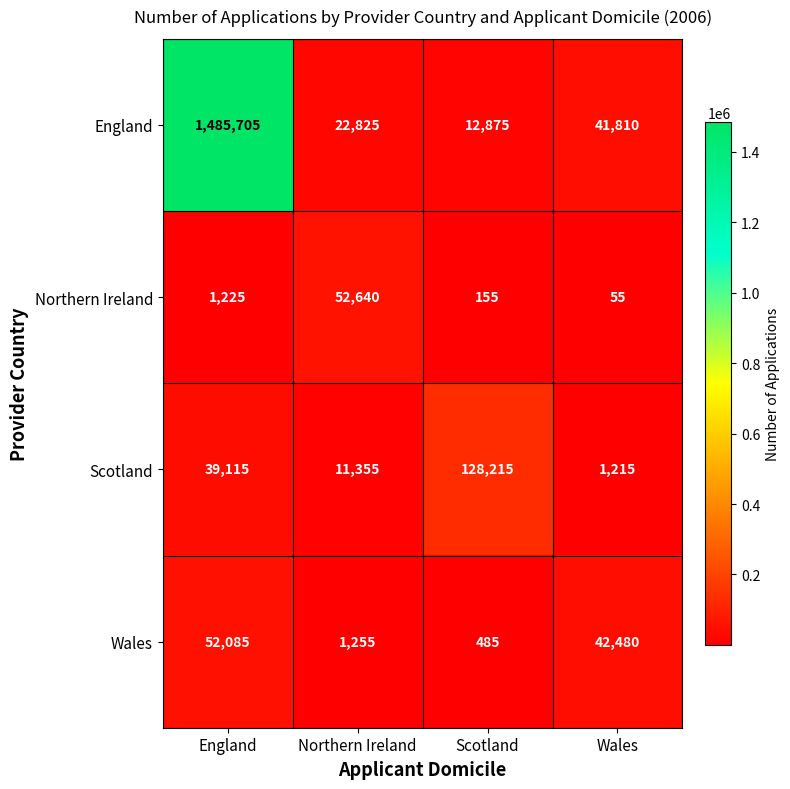

What is the difference between the maximum and second lowest values in the Wales series?

50830